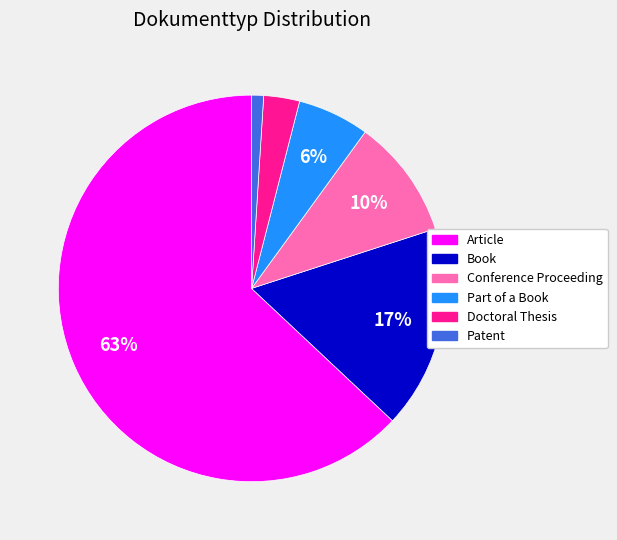

How many segments does this pie chart have?

6